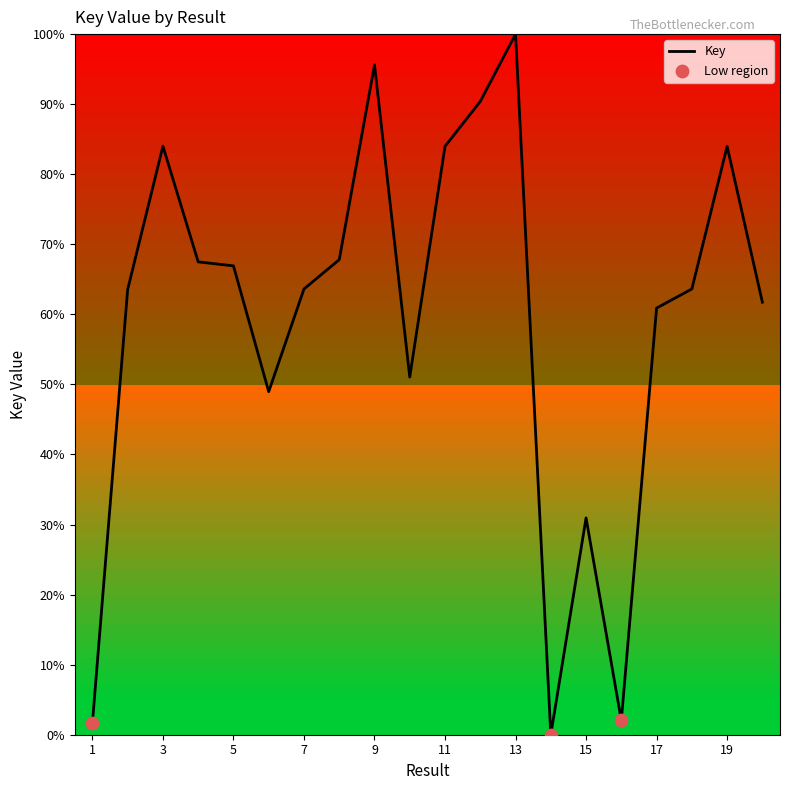

What is the greatest value displayed?

100.0